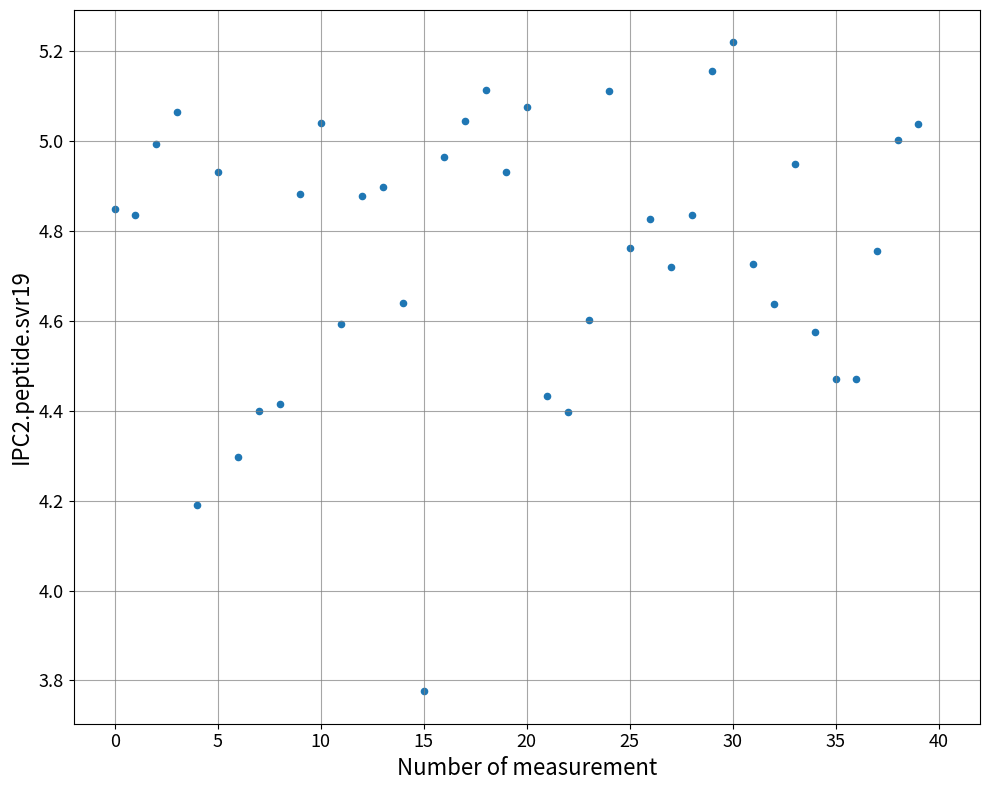

What Y value in the scatter plot is closest to 4?

4.2